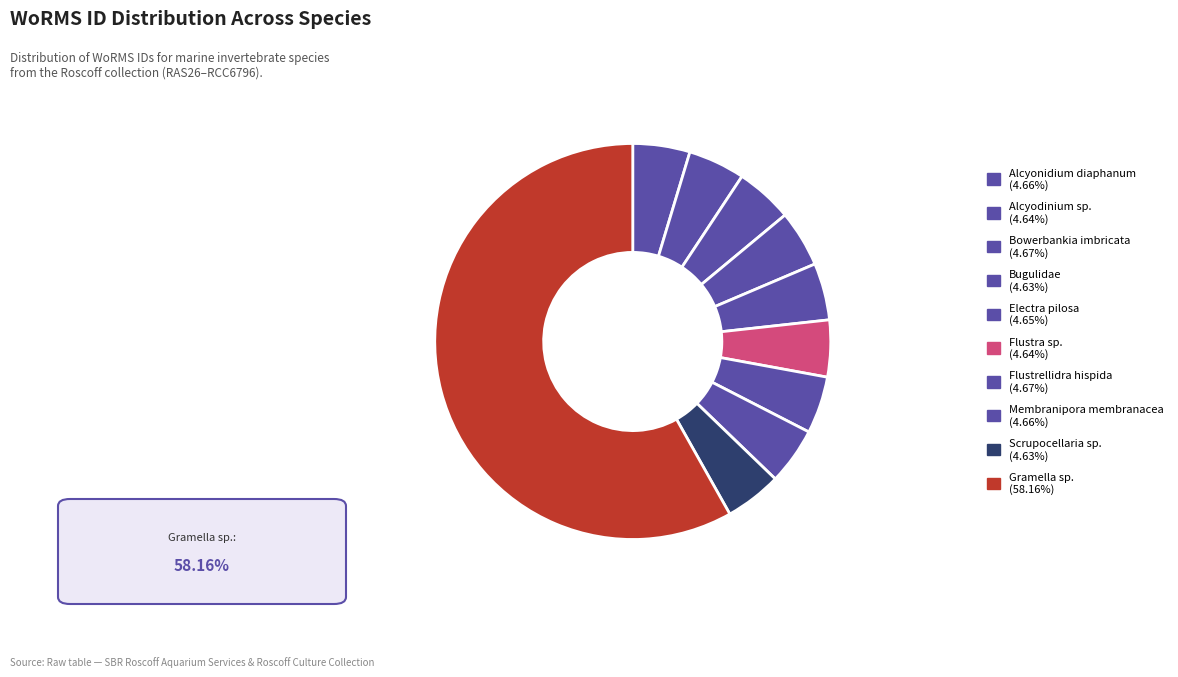

The Alcyonidium diaphanum slice represents 5% of the pie. True or false?

True